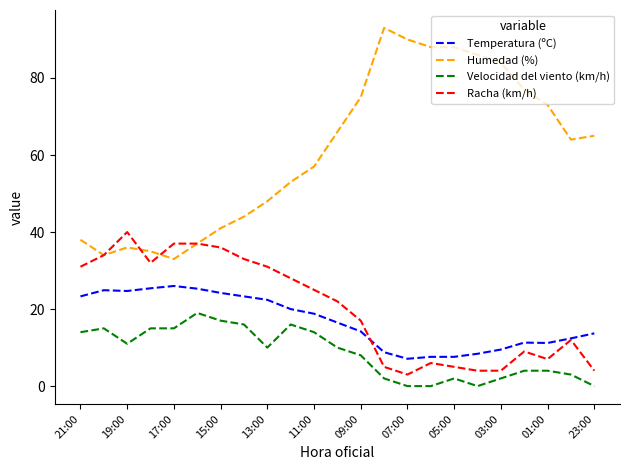

True or false: Velocidad del viento (km/h) and Temperatura (ºC) cross at least once.

False